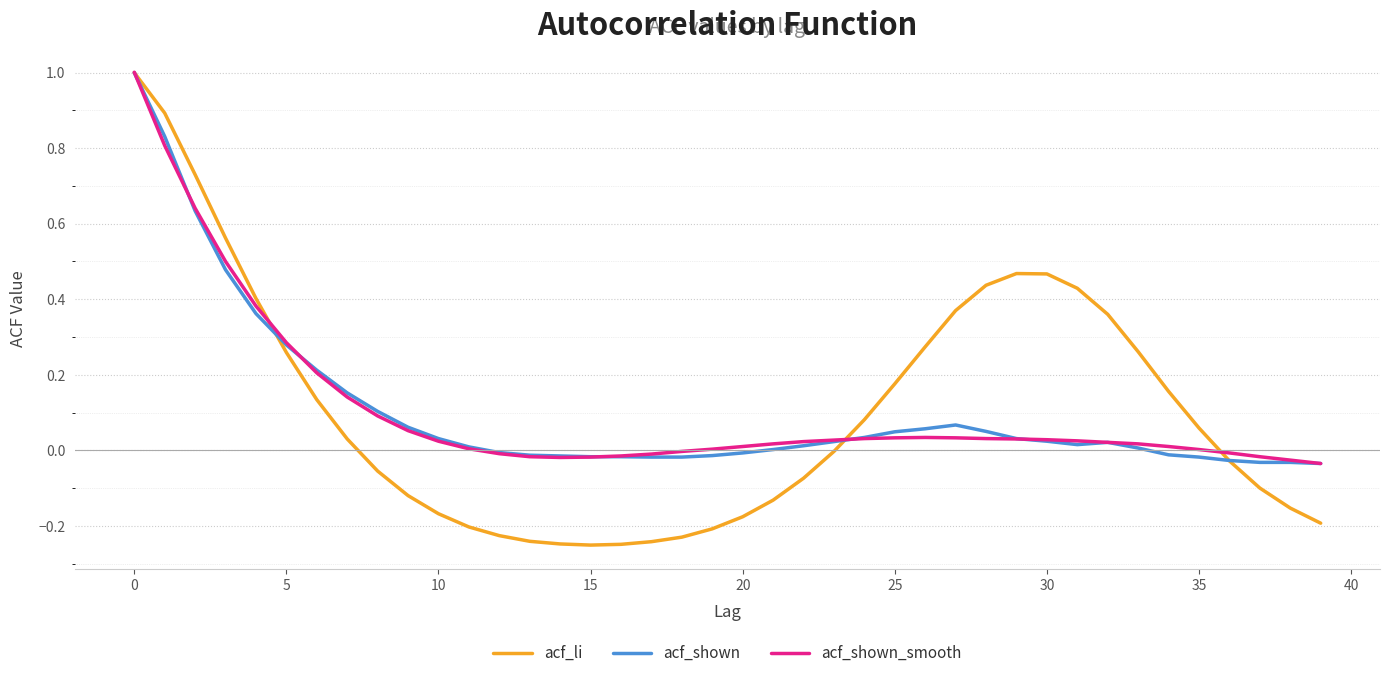

What is the highest value of the acf_shown_smooth series?

1.0